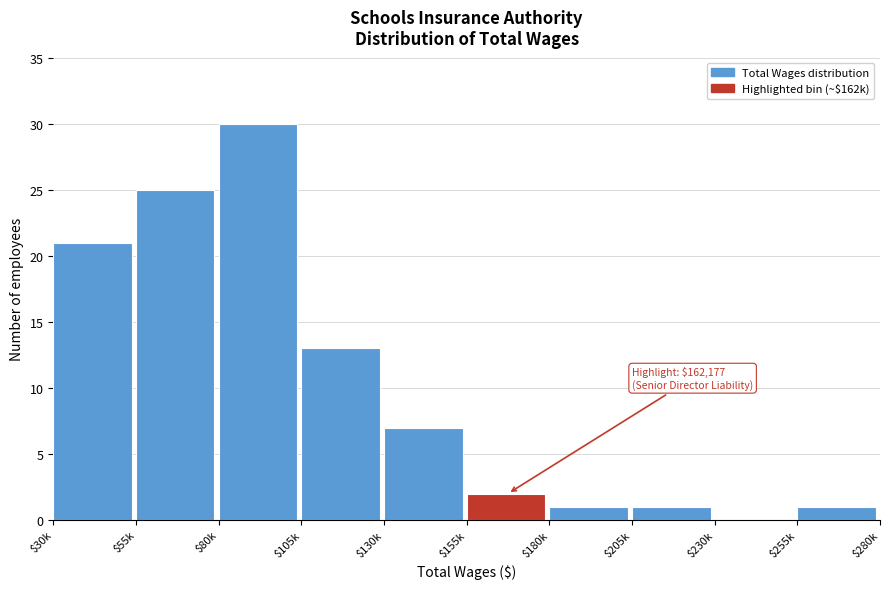

The chart shows a value of 13 at $105k. True or false?

True